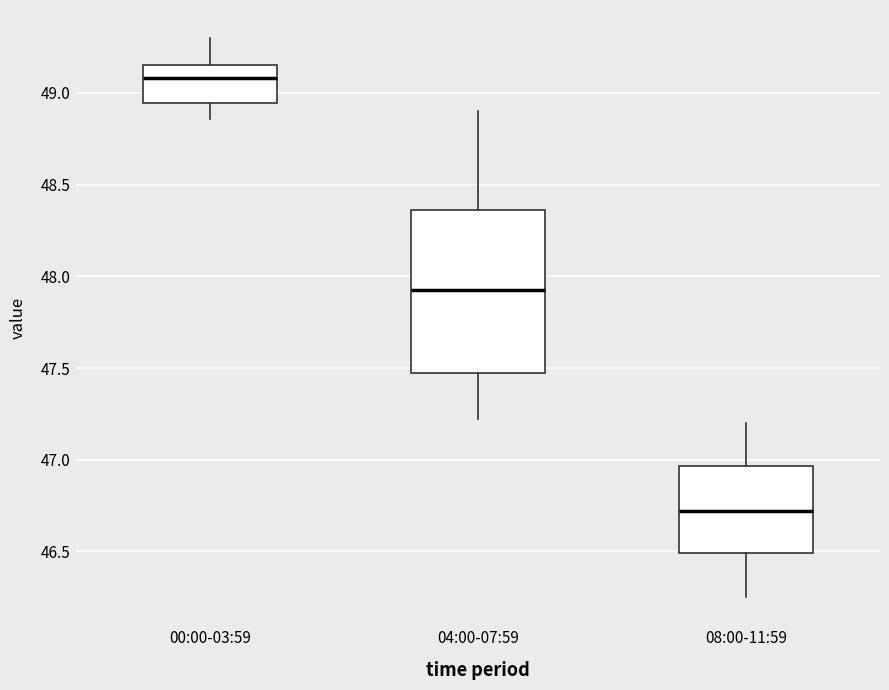

Reading left to right, read every box against the y-axis: the position of its median line, the range the box covers, and the ends of its whiskers. The values are not printed on the chart, so give them approximately, as read against the axis.

00:00-03:59: median 49.10, box 48.95 to 49.15, whiskers 48.85 to 49.30
04:00-07:59: median 47.95, box 47.45 to 48.35, whiskers 47.20 to 48.90
08:00-11:59: median 46.70, box 46.50 to 46.95, whiskers 46.25 to 47.20